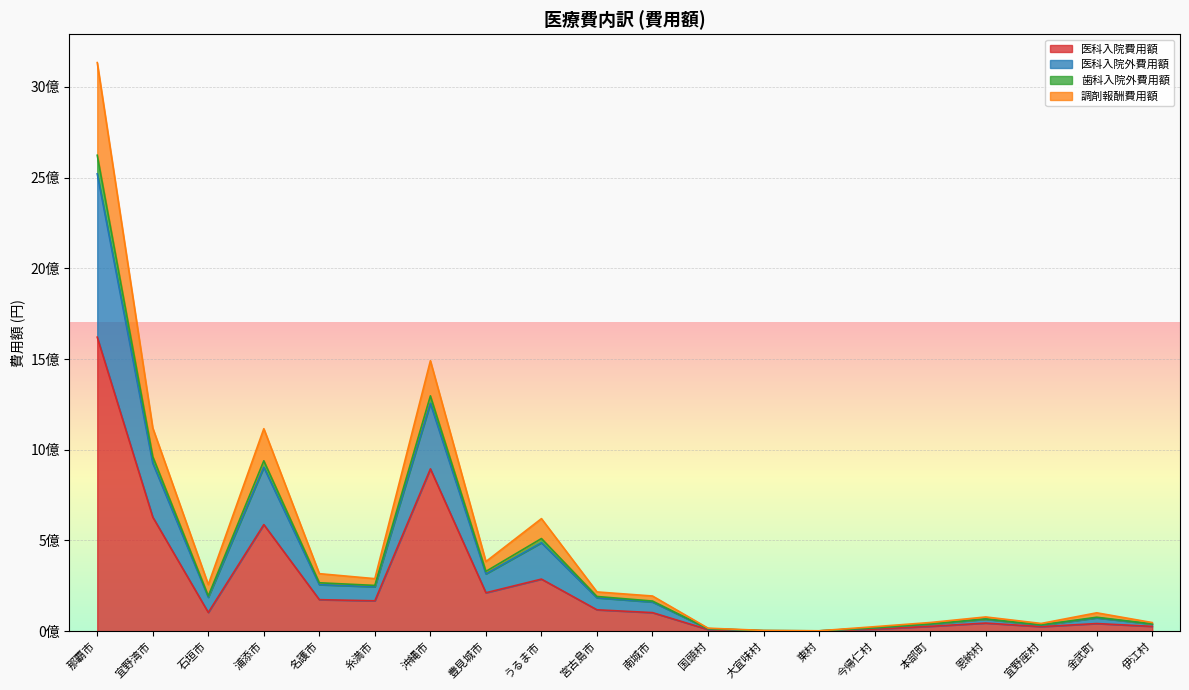

How many lines are shown in the chart?

4